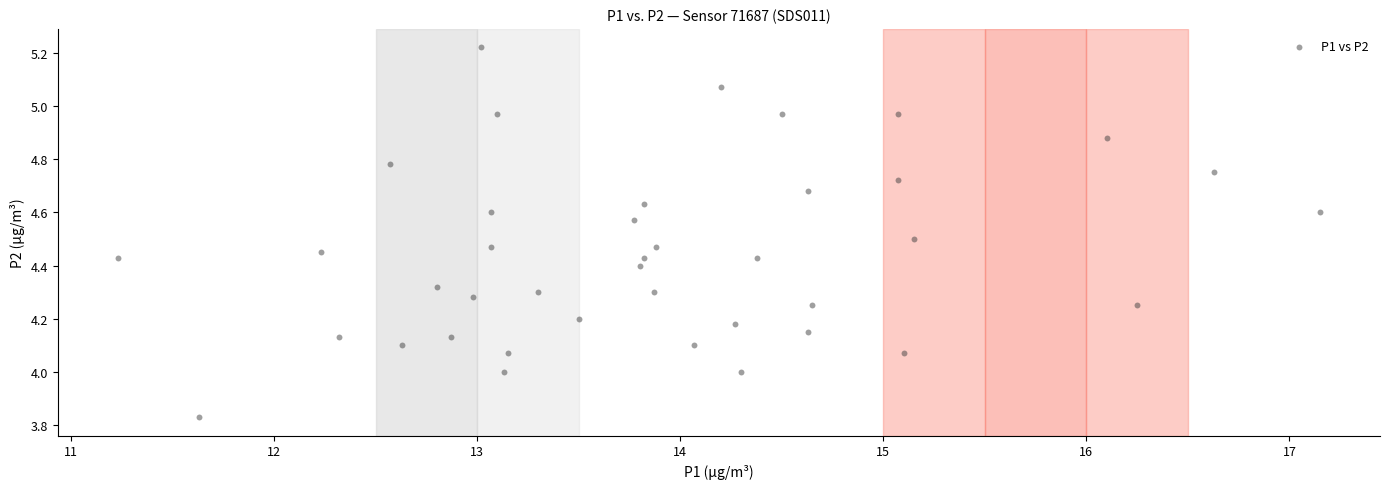

What is the range of Y values (max minus min)?

1.4